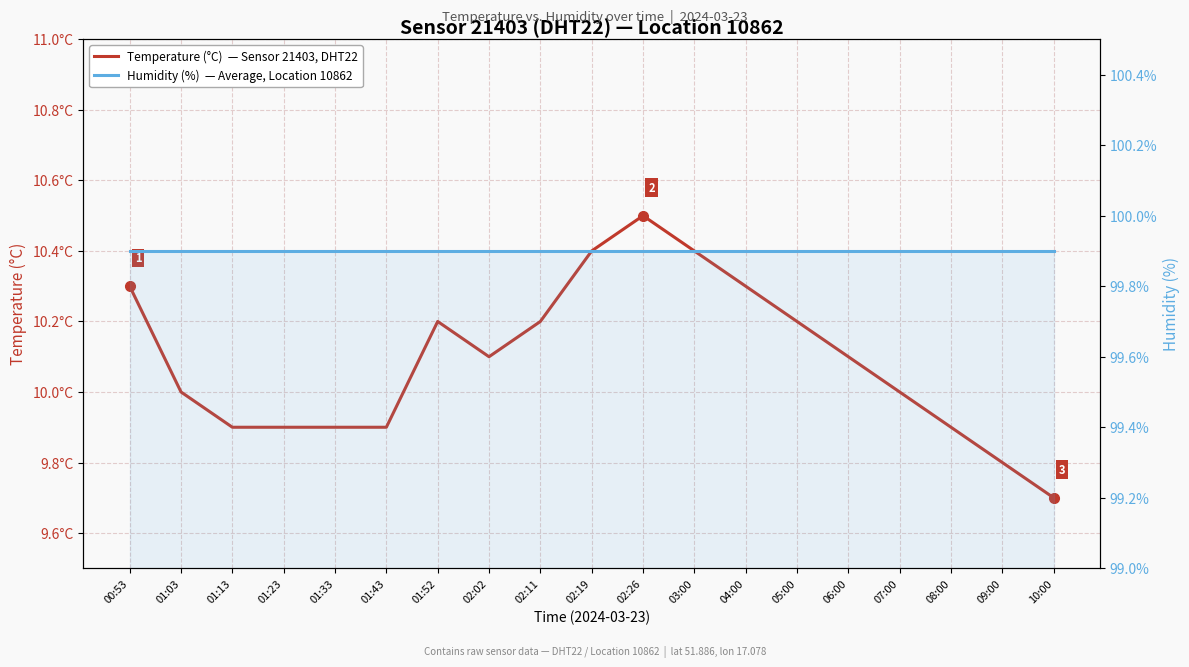

Between 02:11 and 04:00, which series saw the biggest shift?

Temperature (°C)  — Sensor 21403, DHT22